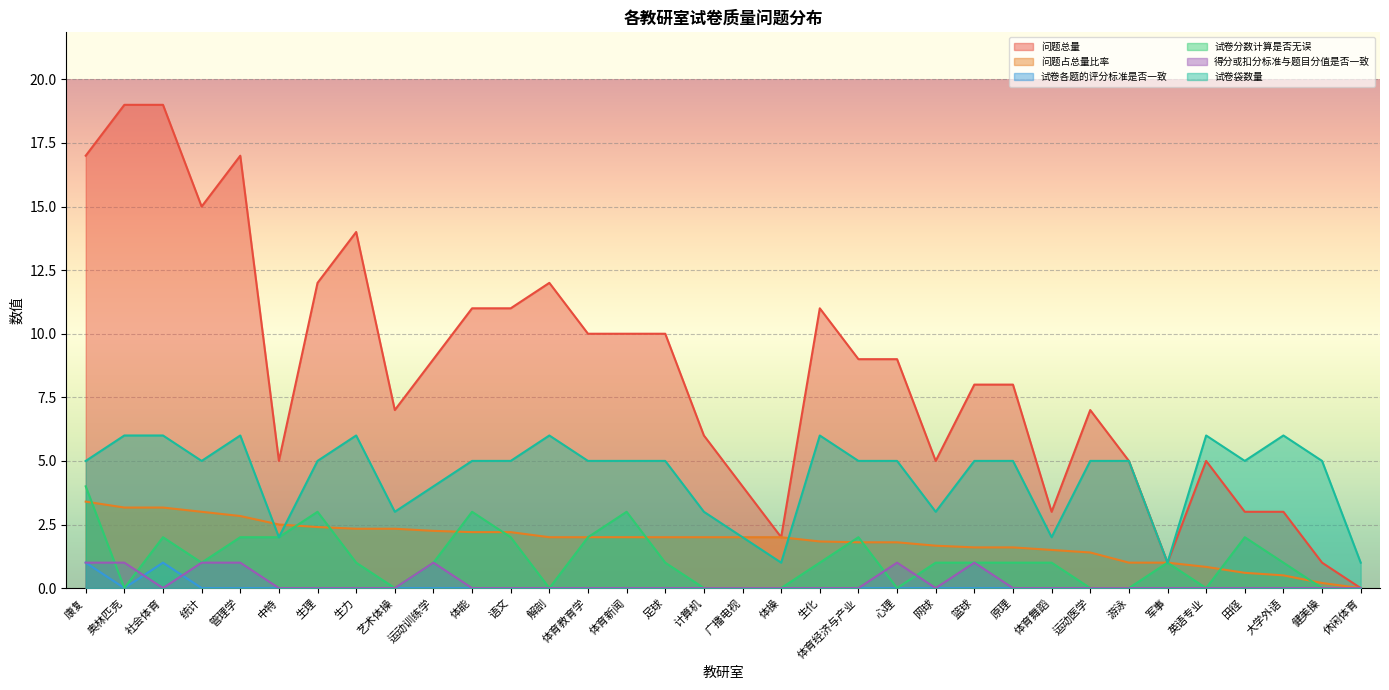

How many distinct data groups are displayed?

6